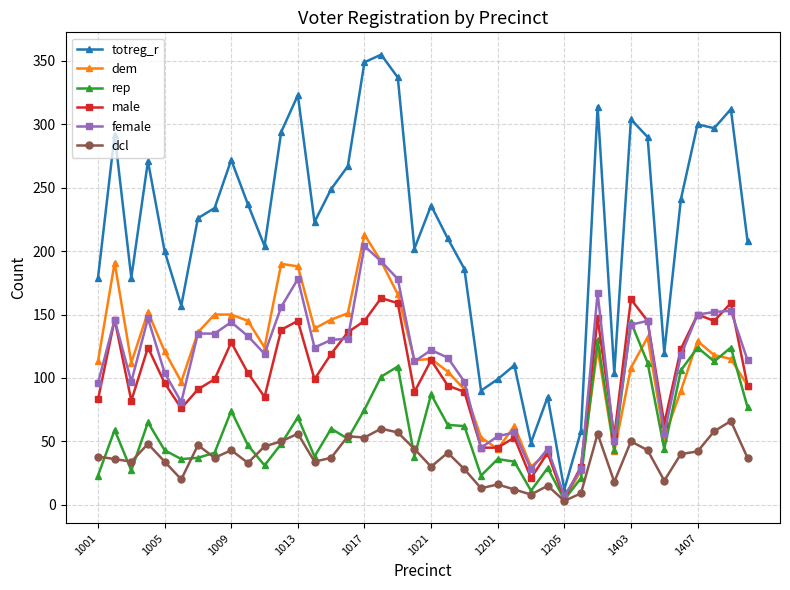

What is the greatest value displayed?

355